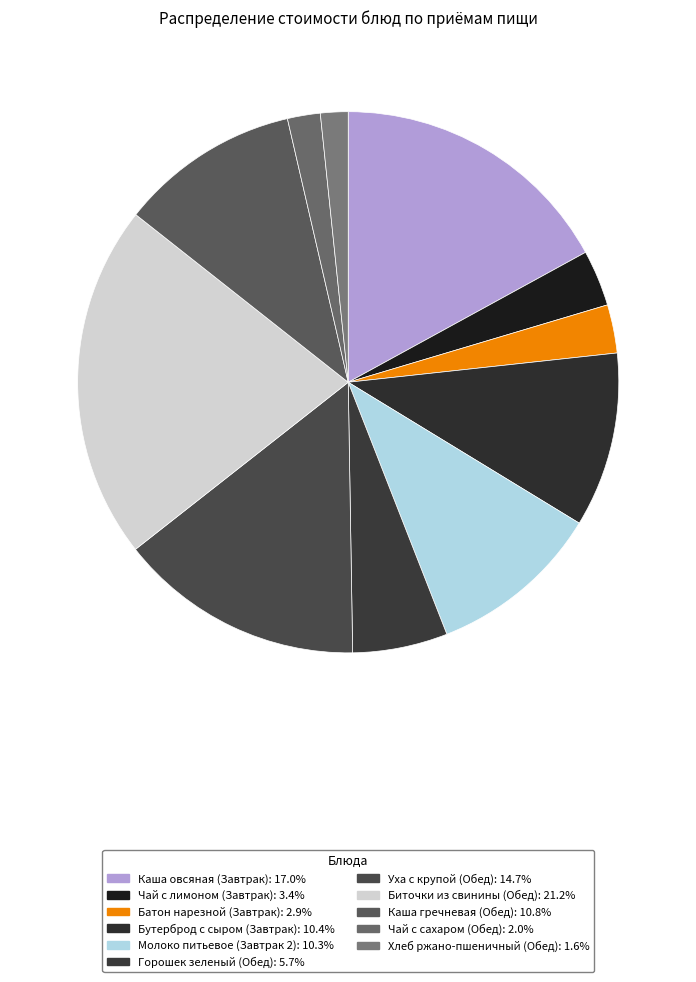

True or false: Чай с лимоном (Завтрак) accounts for 1% of the total.

False